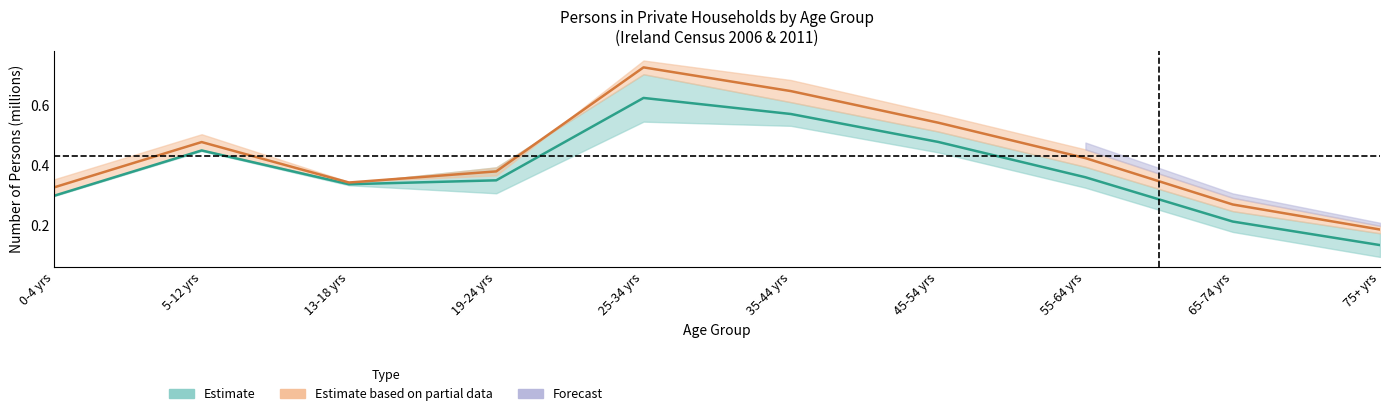

At which category is the sum across all series the highest?

25-34 yrs